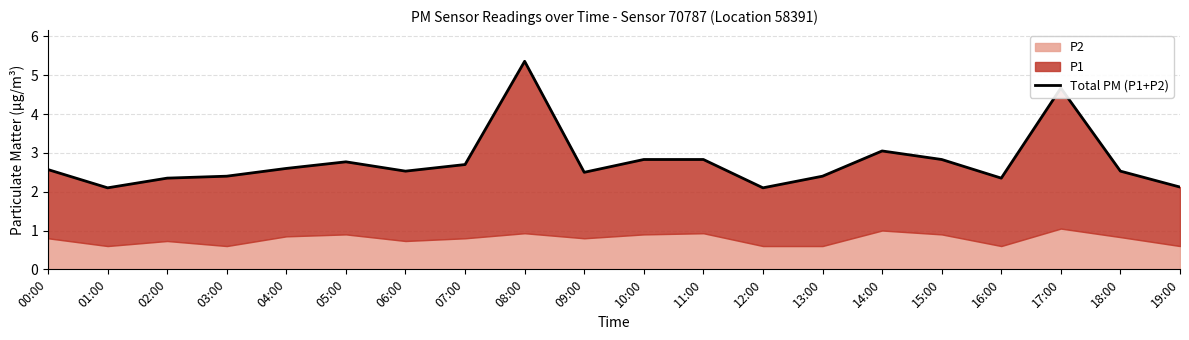

At which label is the value closest to 3?

14:00